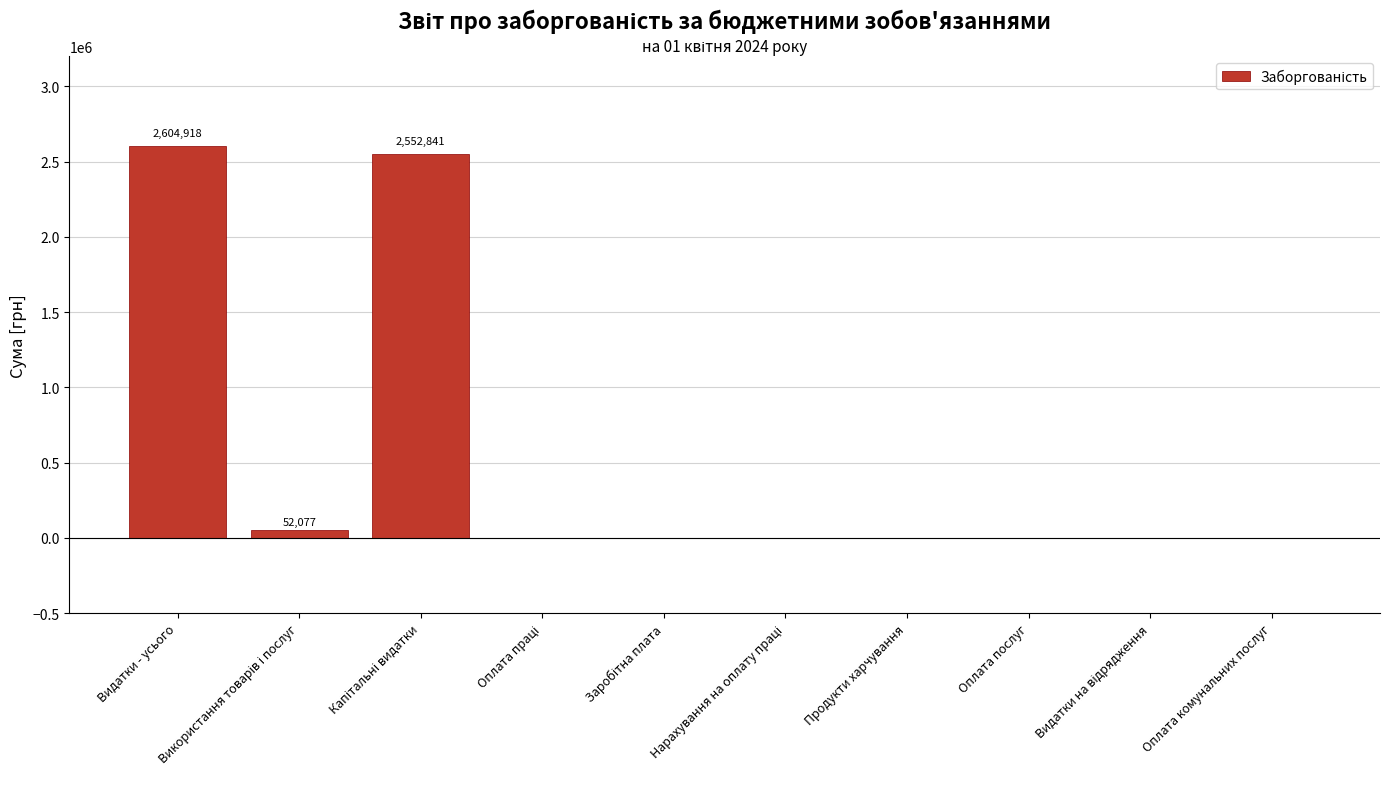

Which has a higher value, Видатки - усього or Оплата комунальних послуг?

Видатки - усього